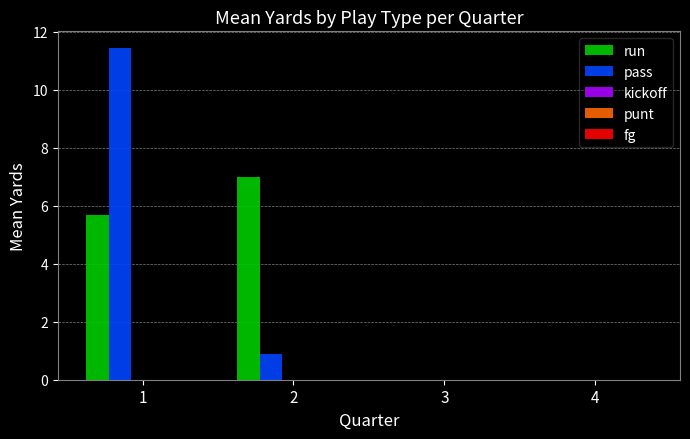

Between 1 and 4, which series saw the biggest shift?

pass